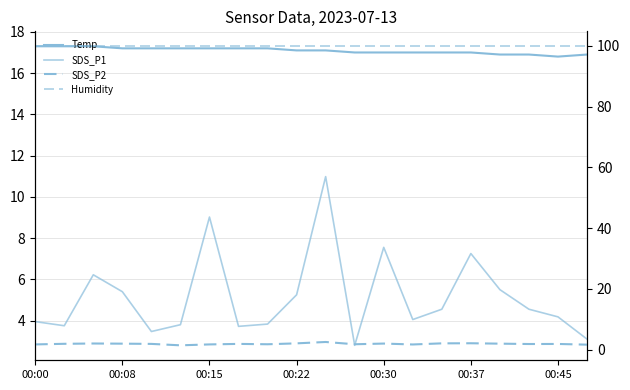

What are all the series names shown in the legend?

Temp, SDS_P1, SDS_P2, Humidity